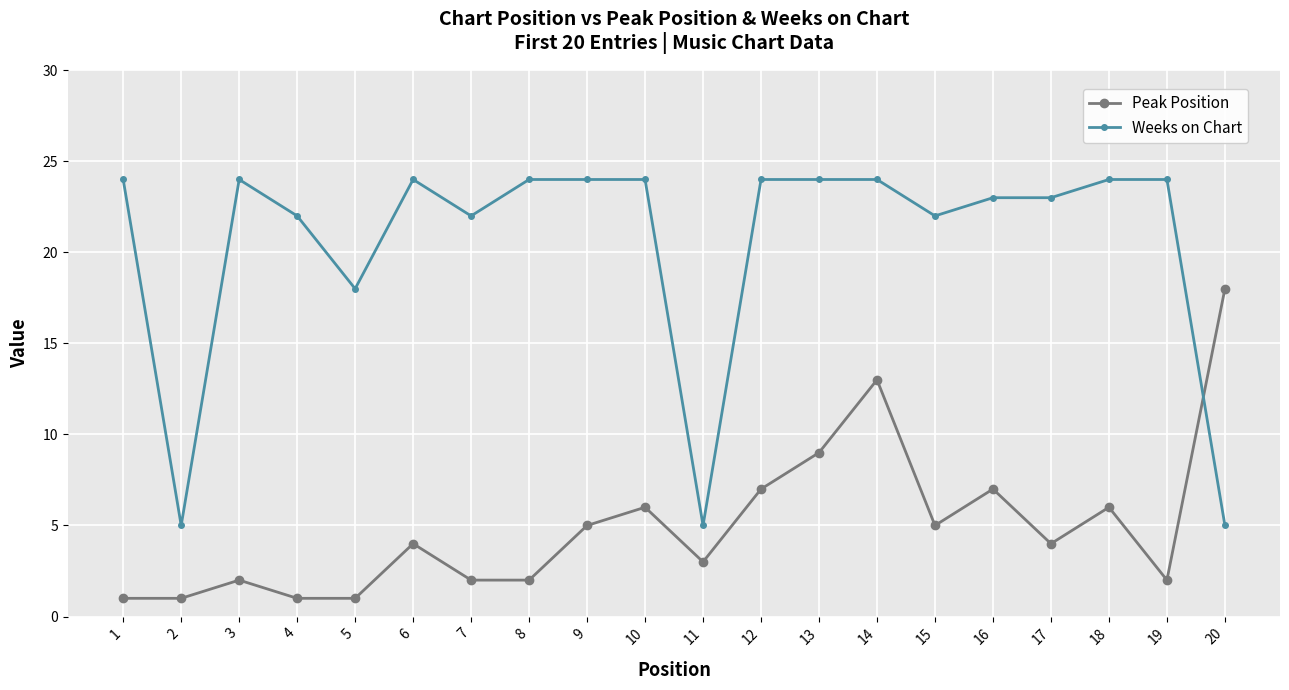

The Weeks on Chart series shows 22 at 4. True or false?

True